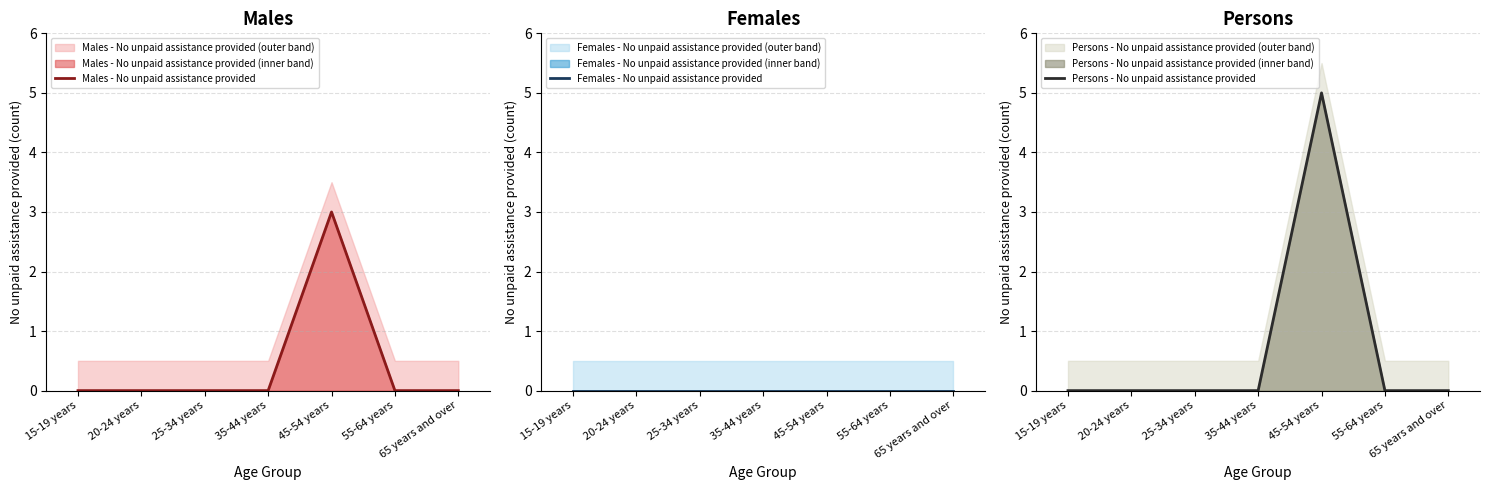

What position from the right is 35-44 years?

4